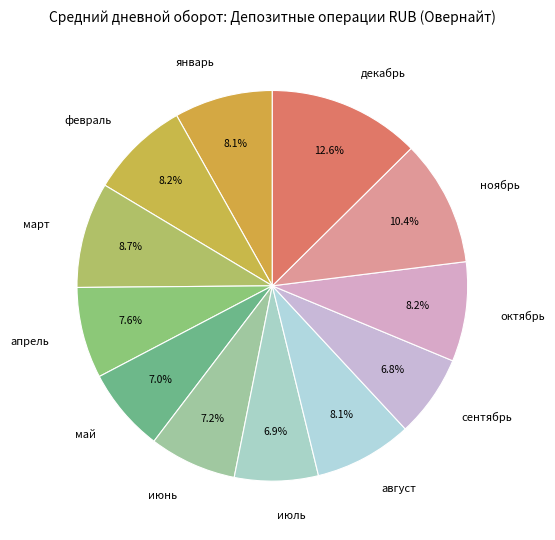

The октябрь slice represents 2% of the pie. True or false?

False